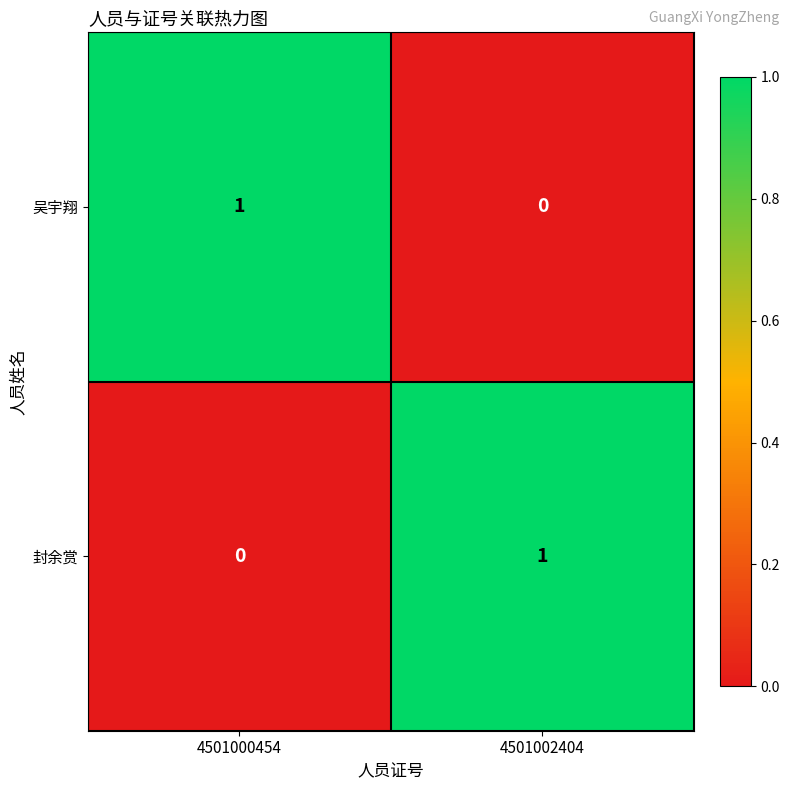

How many categories are shown in the chart?

2